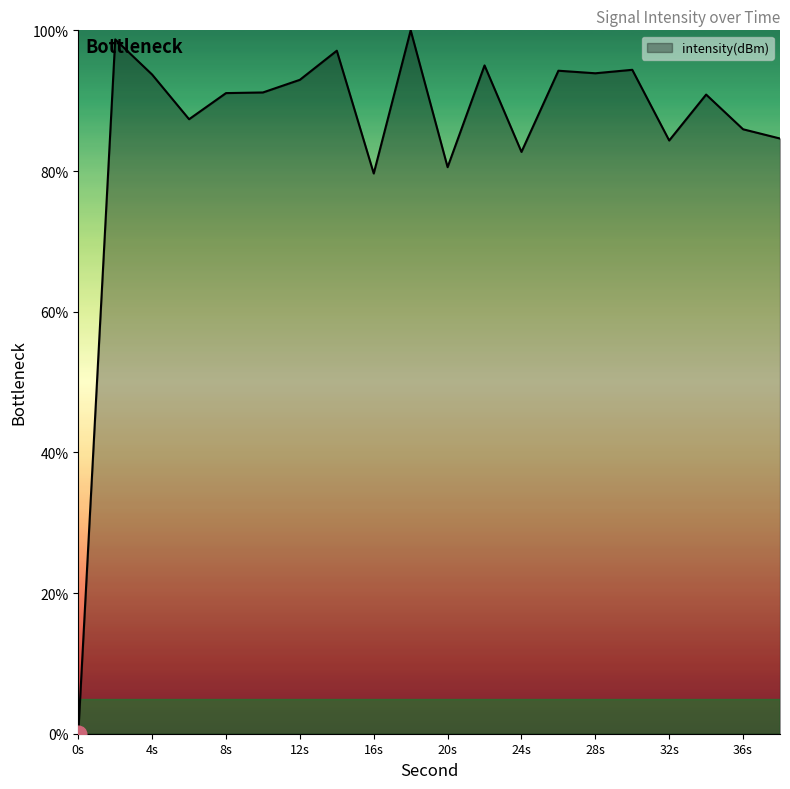

What is the greatest value displayed?

100.0